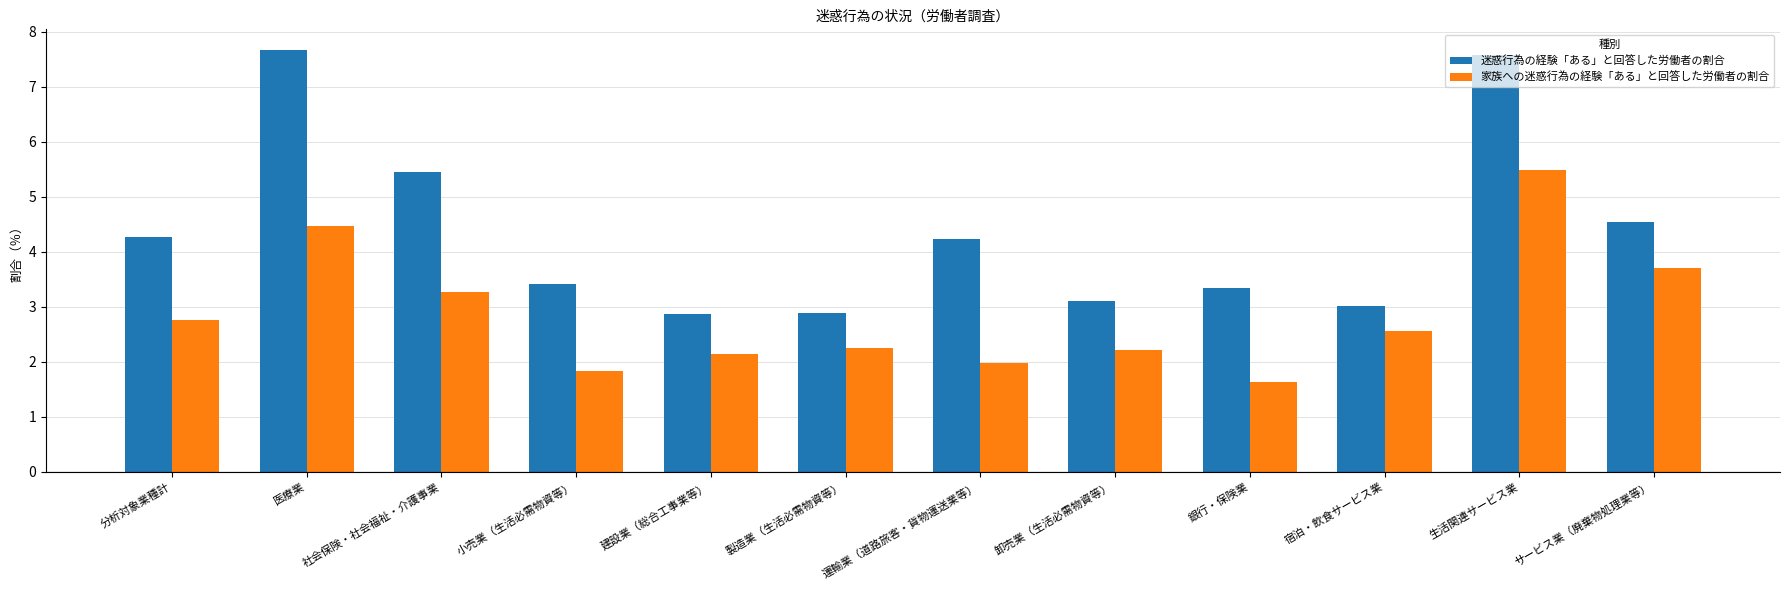

The value of 家族への迷惑行為の経験「ある」と回答した労働者の割合 at 製造業（生活必需物資等） is 2.3. True or false?

True